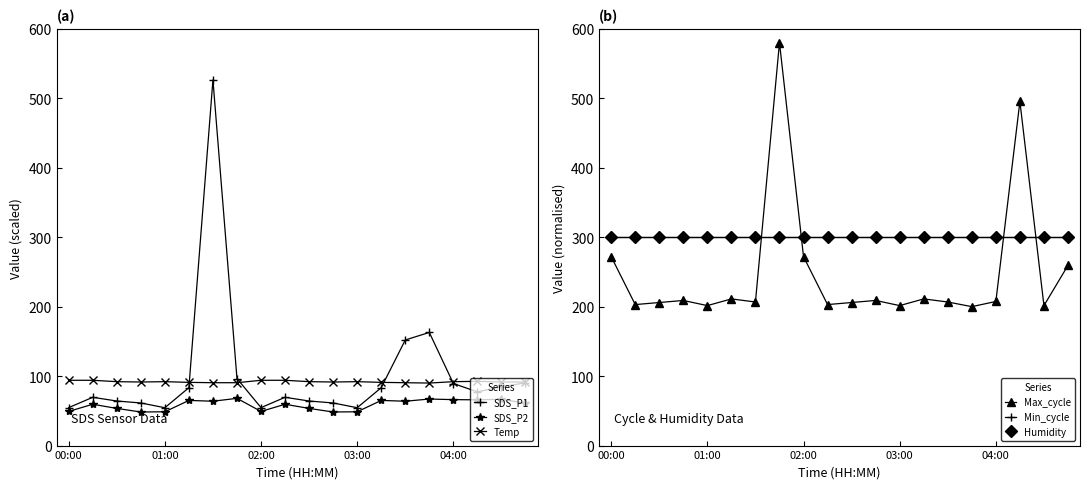

What is the total value across all series at 15?

1119.8